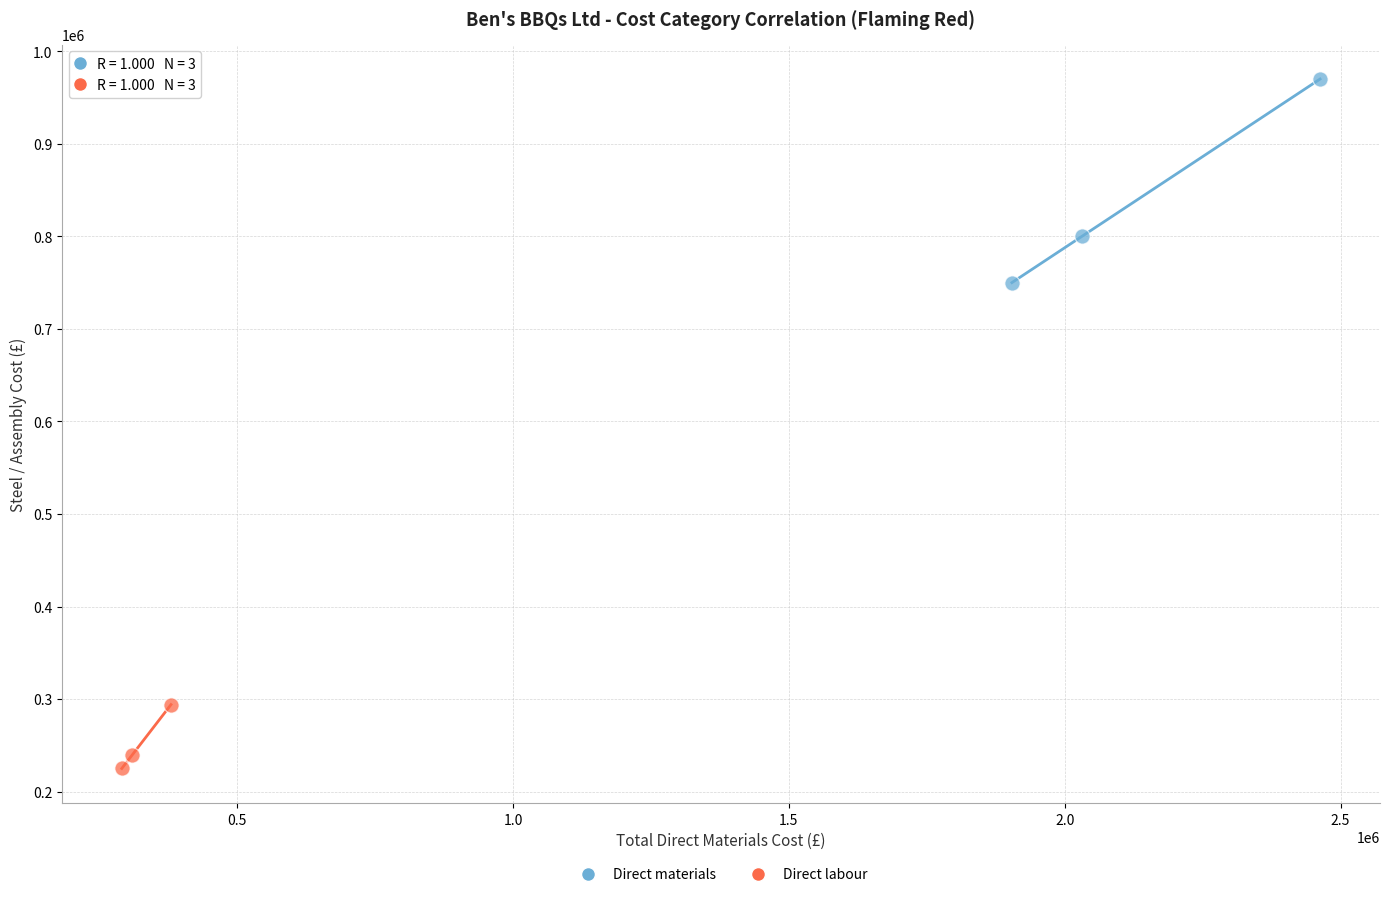

Which series contains the highest Y value?

Direct materials